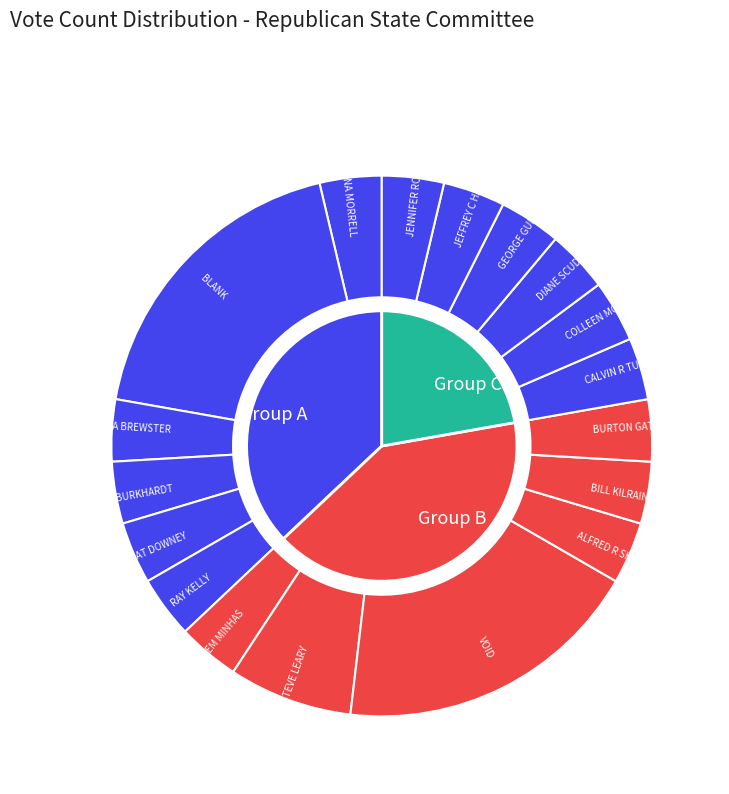

Which slice is the smallest?

ANNA MORRELL